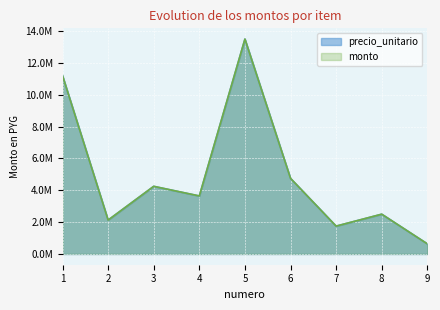

Reading right to left, list all the values displayed in this chart.

precio_unitario: 637500	2500000	1750000	4750000	13500000	3645000	4250000	2130000	11200000
monto: 637500	2500000	1750000	4750000	13500000	3645000	4250000	2130000	11200000